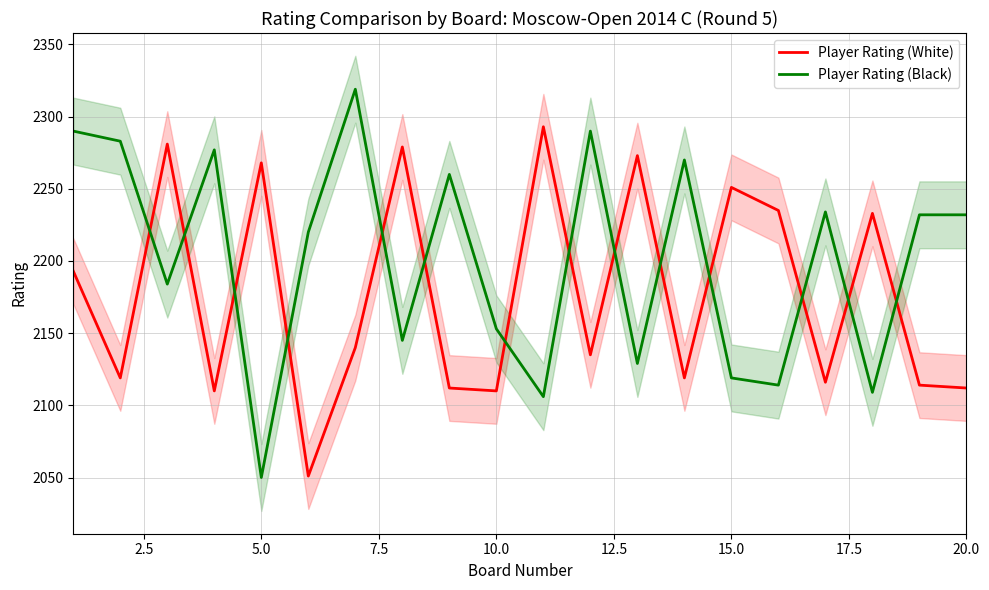

What is the maximum value for Player Rating (Black)?

2319